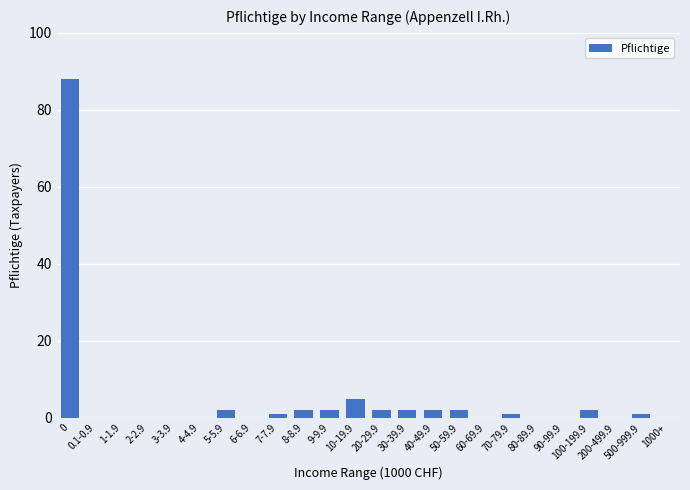

What is the ratio of the value at 50-59.9 to the value at 40-49.9?

1.0